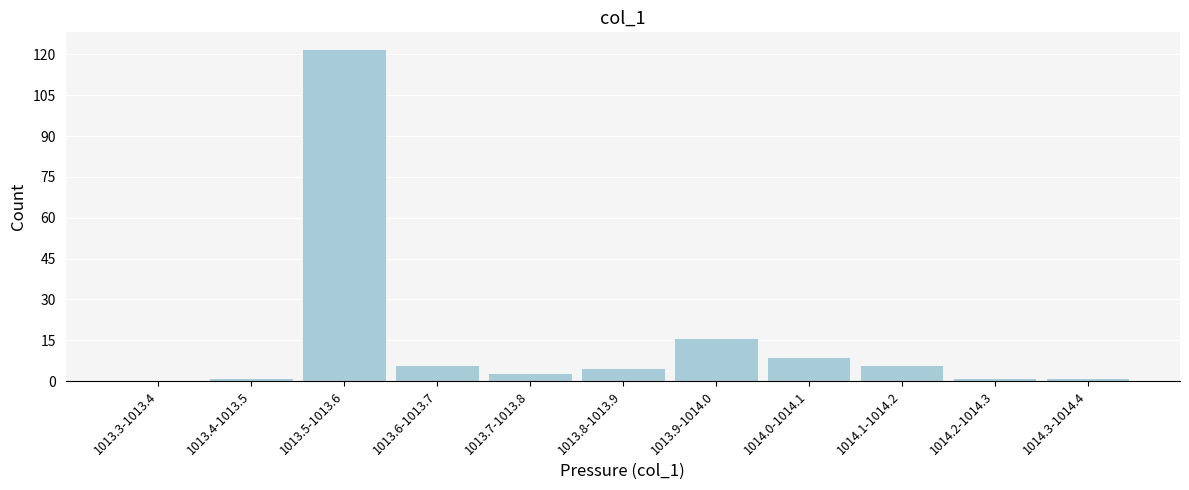

Reading left to right, transcribe all the data shown in this chart.

1013.3-1013.4=0	1013.4-1013.5=1	1013.5-1013.6=122	1013.6-1013.7=6	1013.7-1013.8=3	1013.8-1013.9=5	1013.9-1014.0=16	1014.0-1014.1=9	1014.1-1014.2=6	1014.2-1014.3=1	1014.3-1014.4=1